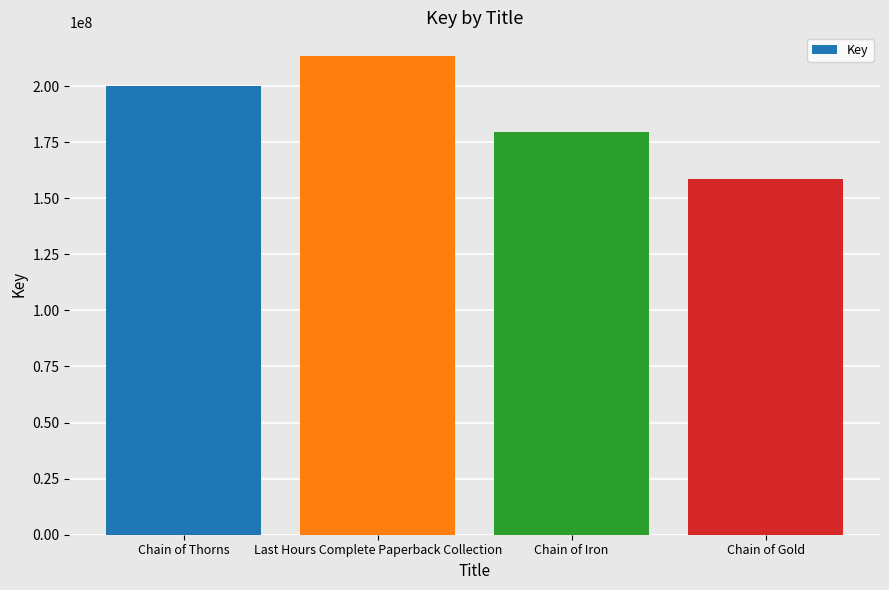

Which has a higher value, Chain of Thorns or Chain of Iron?

Chain of Thorns